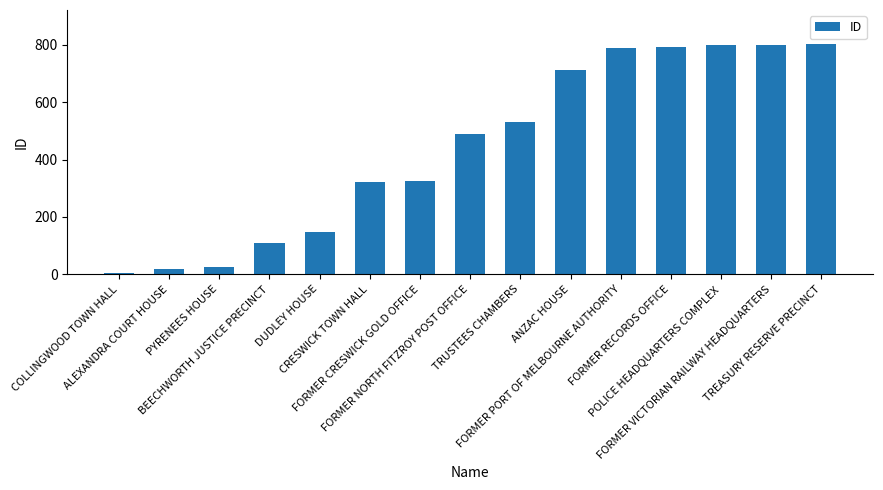

What is the value of the 5th bar from the left?

146